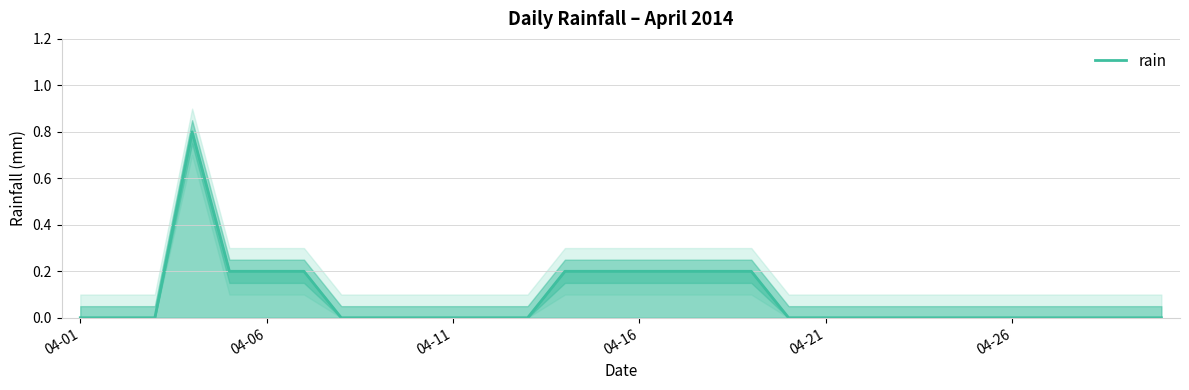

True or false: the data shows 0.0 at 23.

True